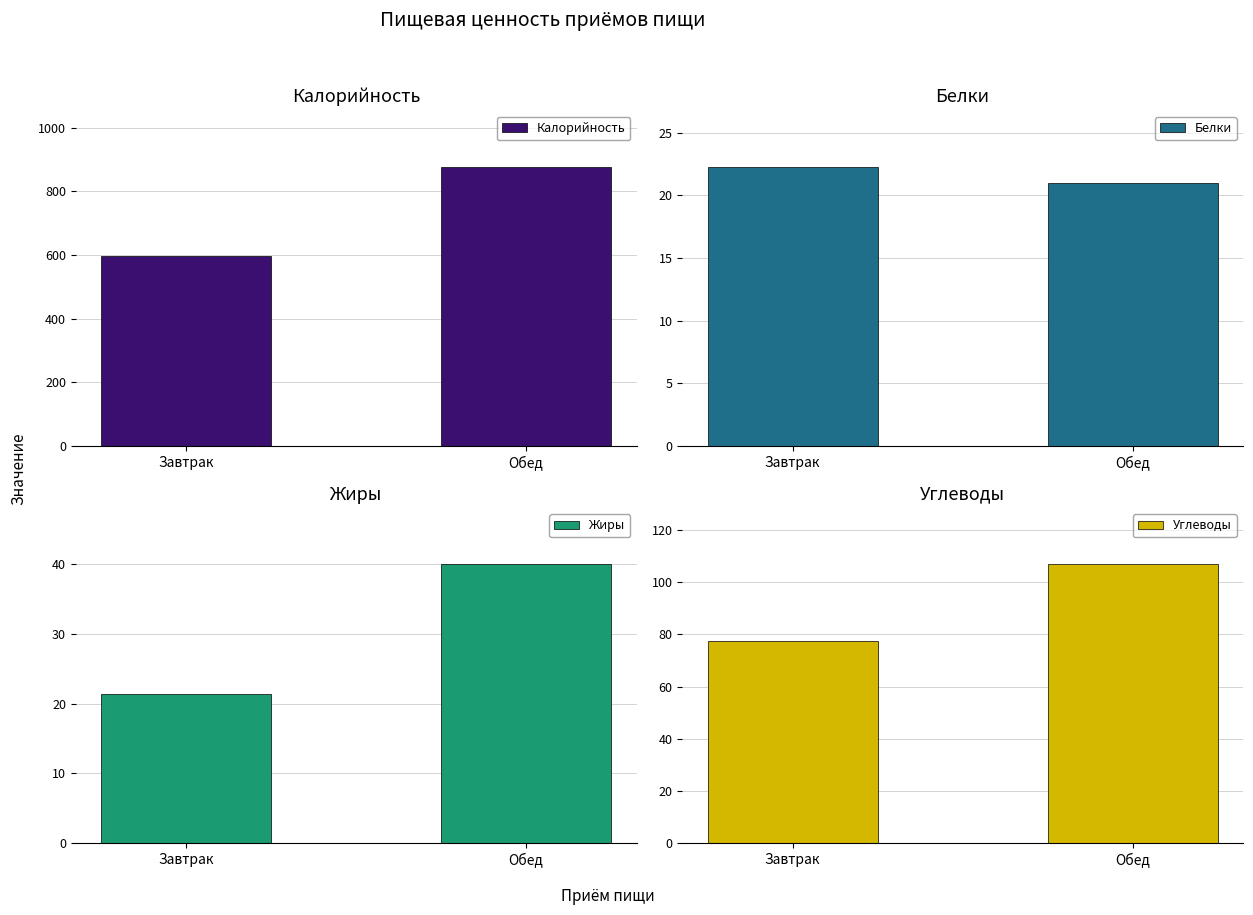

What is the difference between the highest and lowest values at Обед?

857.0